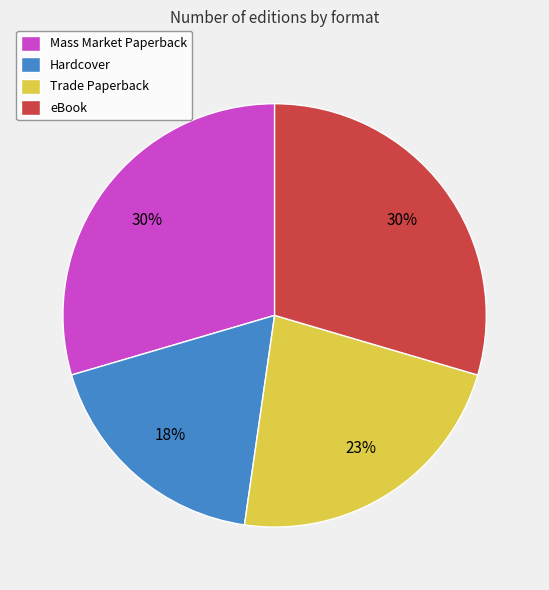

Is there any slice that represents more than half of the pie?

No